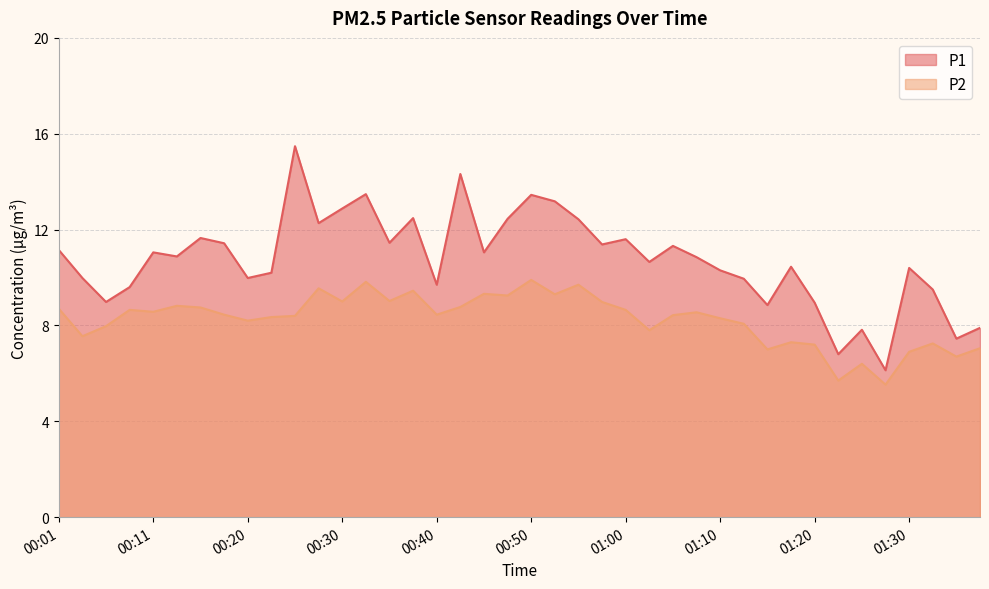

What are all the series names shown in the legend?

P1, P2